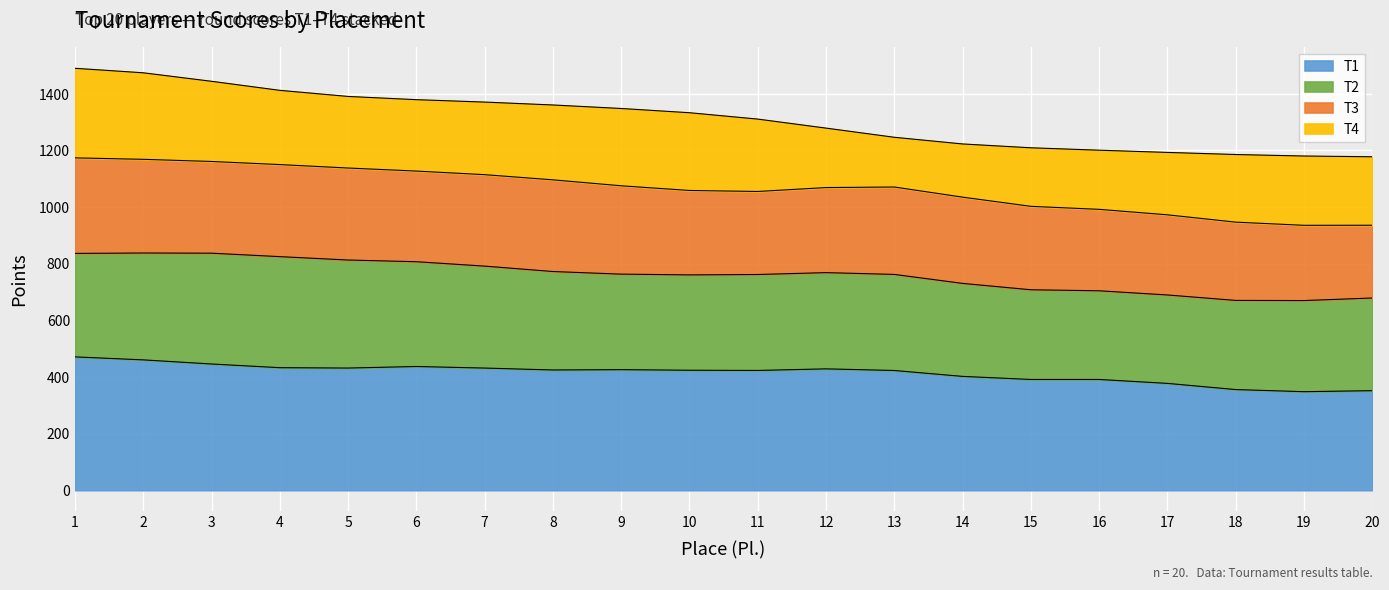

True or false: T3 has a value of 433.8 at 15.

False